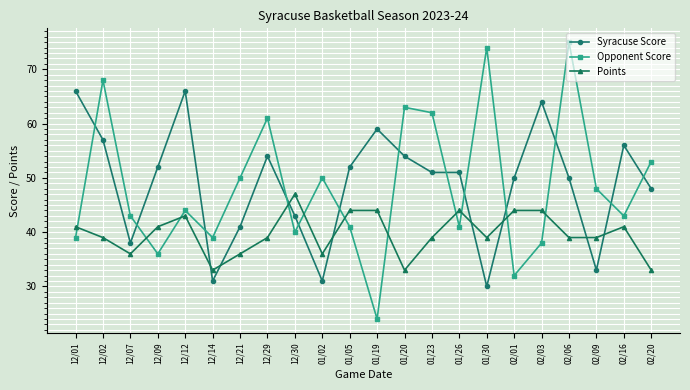

Does the chart have visible grid lines?

Yes